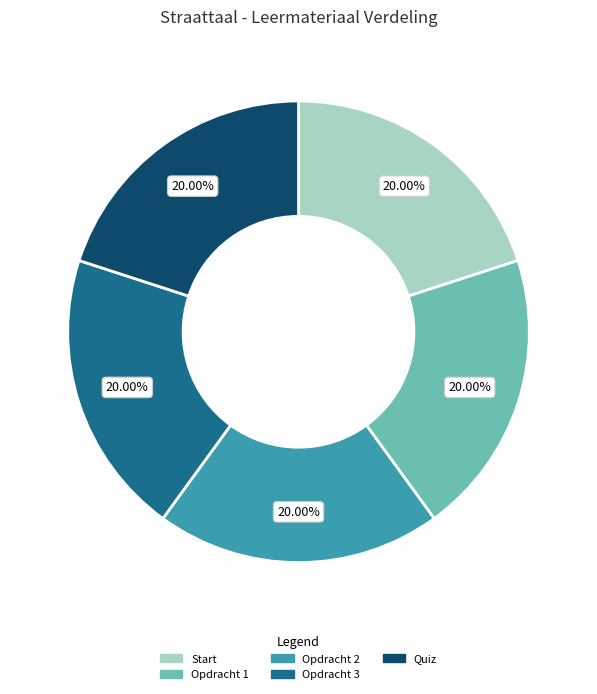

Do Opdracht 3 and Quiz together represent more than half of the pie?

No